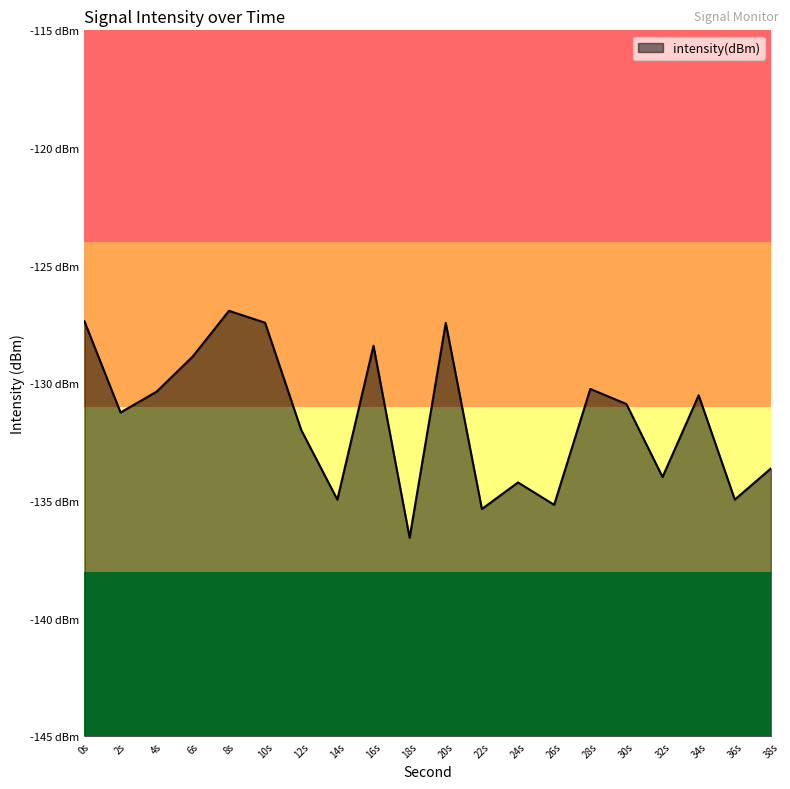

What is the average value?

-131.5